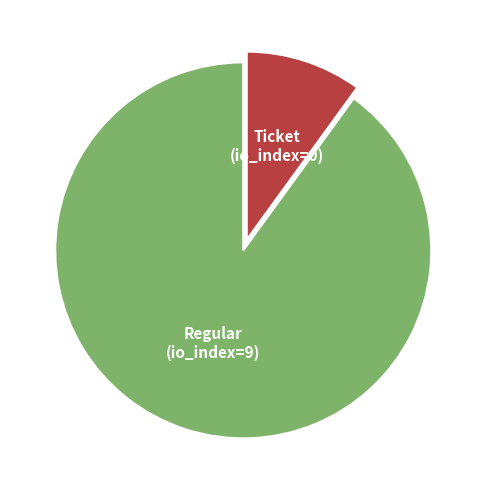

Does any single category account for the majority?

Yes